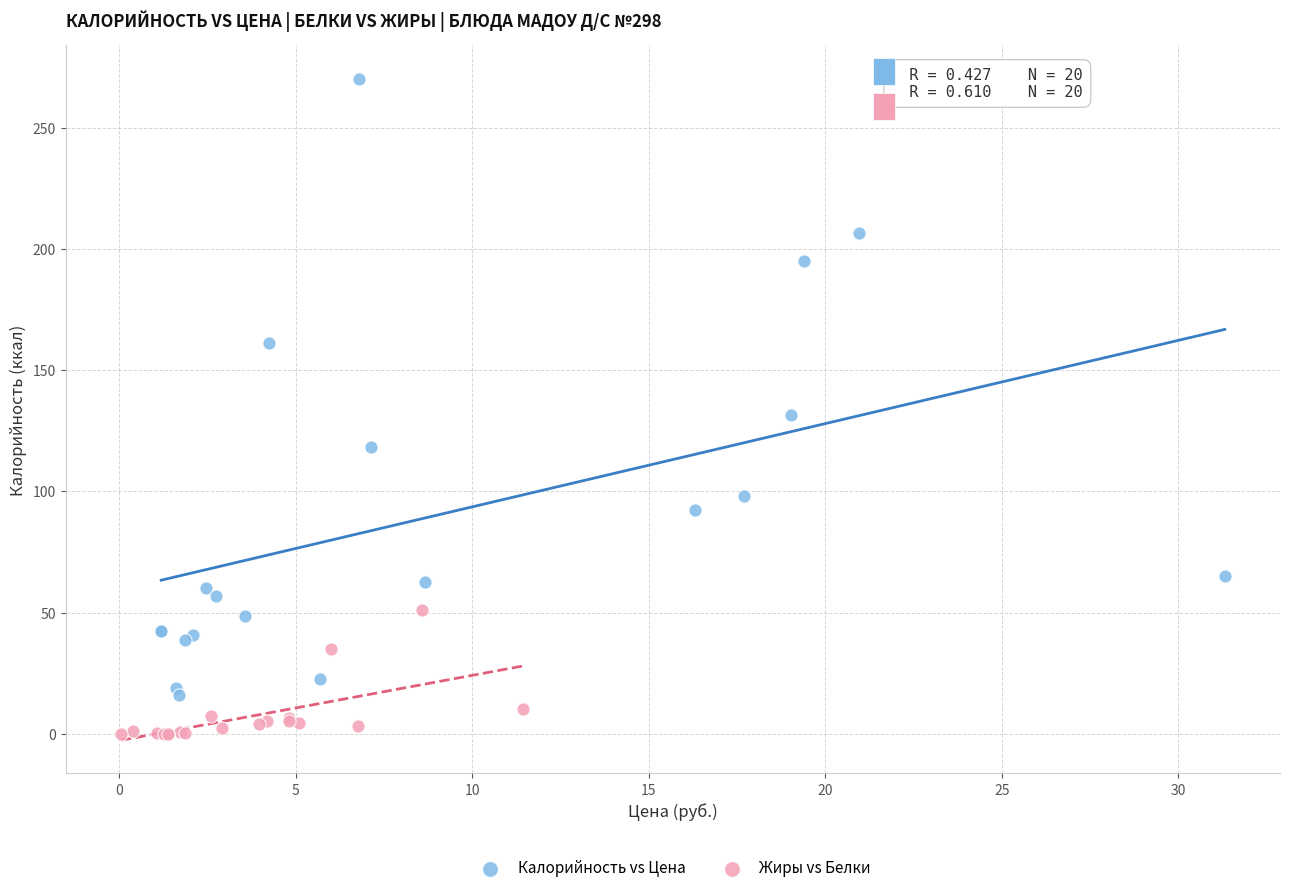

Which series reaches the maximum Y coordinate?

Калорийность vs Цена